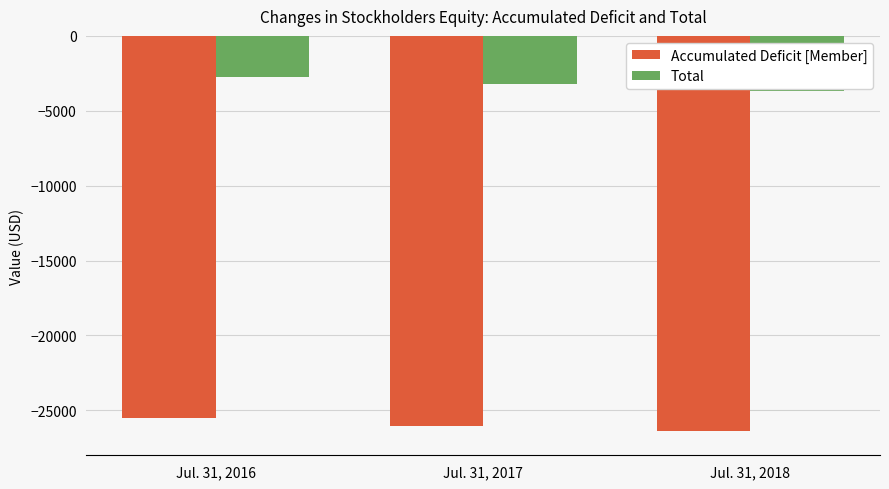

True or false: Total has a value of -3233 at Jul. 31, 2017.

True